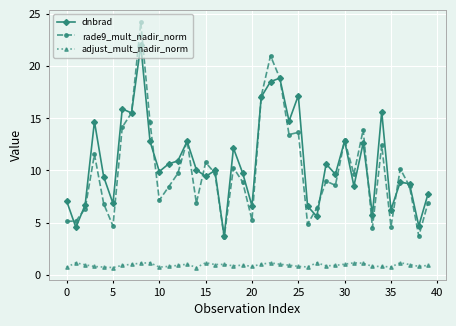

At how many categories does at least one series exceed 18?

3